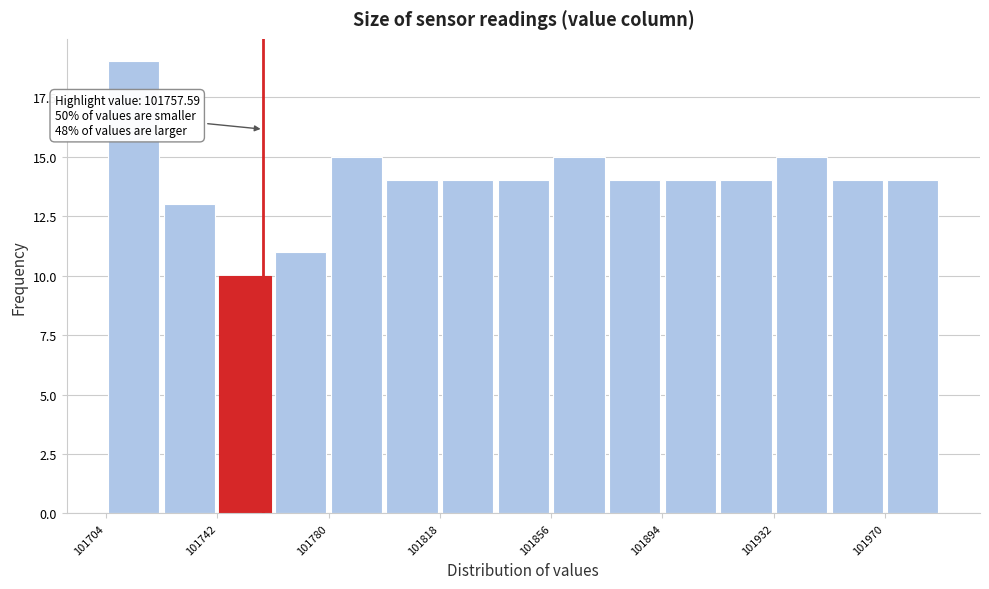

Around what value on the x-axis is the tallest bar? Give the approximate position of its centre, as read against the axis.

101715